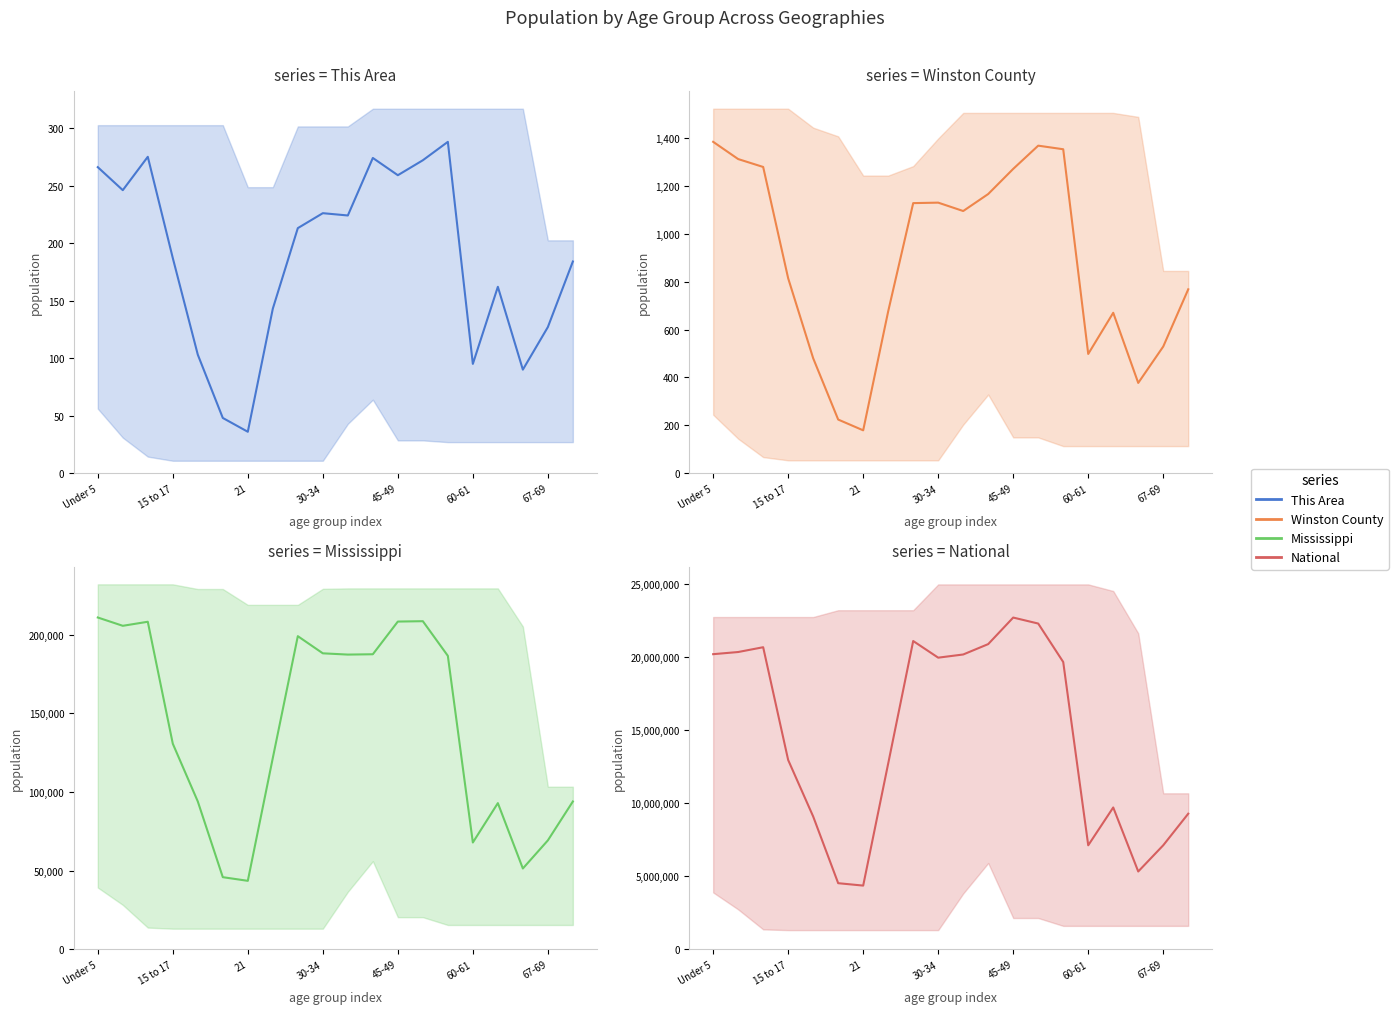

Between Under 5 and 15 to 17, which series saw the biggest shift?

National